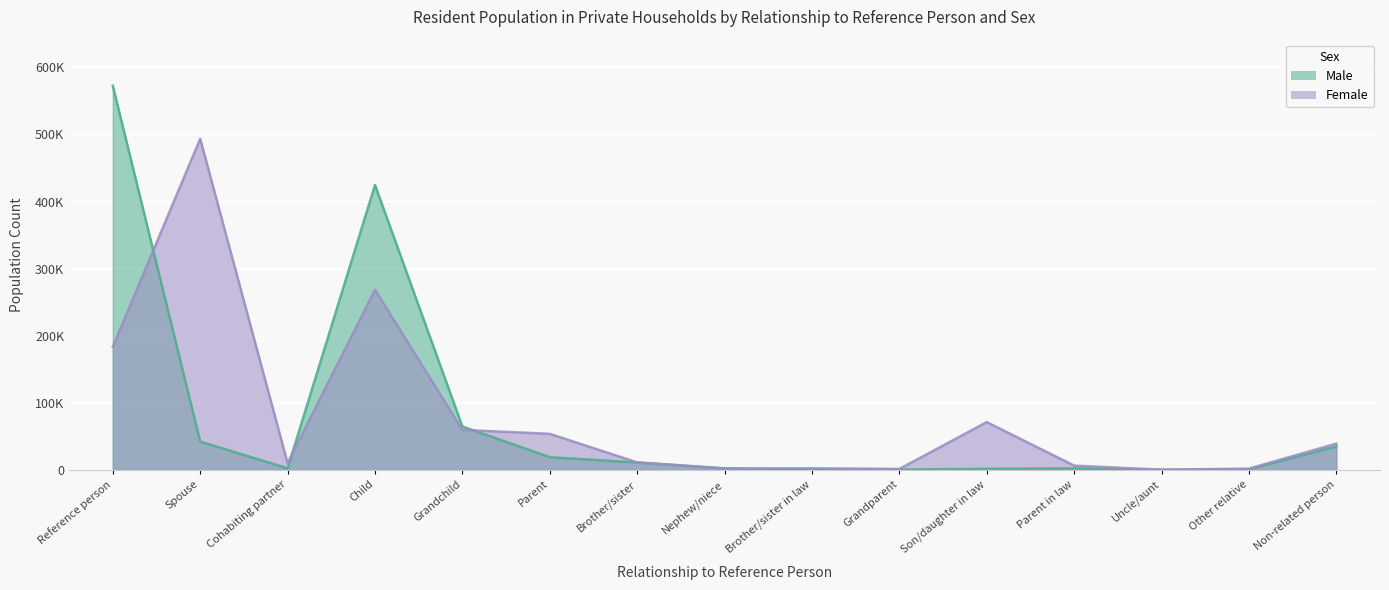

Is the value of Male at Nephew/niece greater than the value of Female at Other relative?

Yes